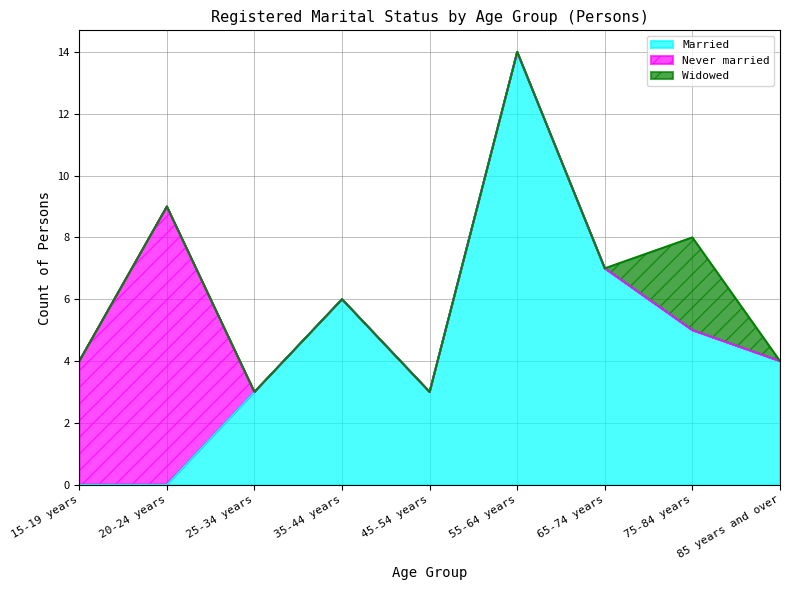

True or false: Widowed and Married intersect in this chart.

False